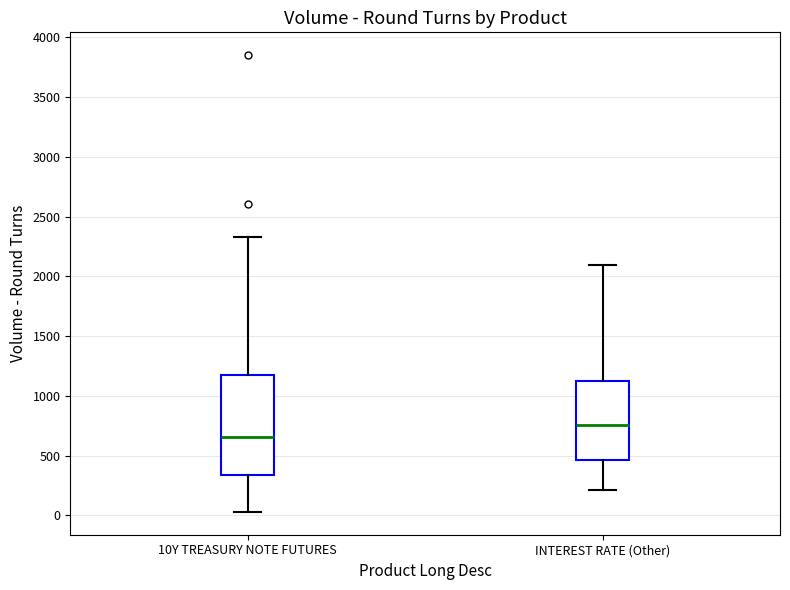

Comparing the boxes themselves (not the whiskers), which one is the tallest?

10Y TREASURY NOTE FUTURES